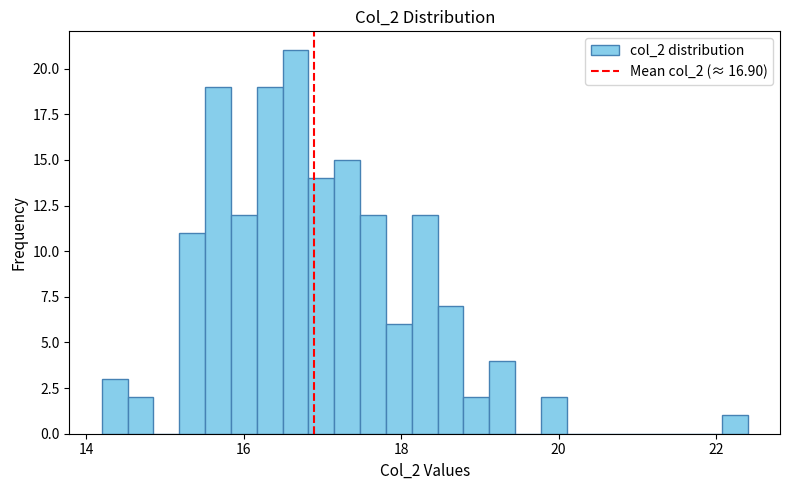

Around what value on the x-axis is the tallest bar? Give the approximate position of its centre, as read against the axis.

16.6